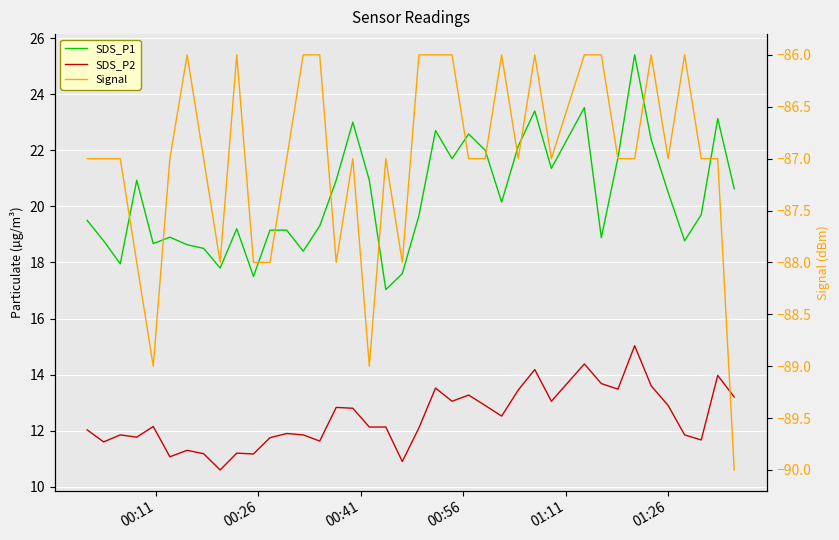

Reading left to right, extract all data points from this chart.

SDS_P1: 19.5	18.8	17.9	20.9	18.7	18.9	18.6	18.5	17.8	19.2	17.5	19.1	19.1	18.4	19.3	20.9	23.0	20.9	17.0	17.6	19.7	22.7	21.7	22.6	22.0	20.1	22.1	23.4	21.4	23.5	18.9	21.7	25.4	22.4	20.5	18.8	19.7	23.1	20.6
SDS_P2: 12.0	11.6	11.8	11.8	12.2	11.1	11.3	11.2	10.6	11.2	11.2	11.8	11.9	11.8	11.6	12.8	12.8	12.1	12.1	10.9	12.1	13.5	13.1	13.3	12.9	12.5	13.4	14.2	13.1	14.4	13.7	13.5	15.0	13.6	12.9	11.8	11.7	14.0	13.2
Signal: -87.0	-87.0	-87.0	-88.0	-89.0	-87.0	-86.0	-87.0	-88.0	-86.0	-88.0	-88.0	-87.0	-86.0	-86.0	-88.0	-87.0	-89.0	-87.0	-88.0	-86.0	-86.0	-86.0	-87.0	-87.0	-86.0	-87.0	-86.0	-87.0	-86.0	-86.0	-87.0	-87.0	-86.0	-87.0	-86.0	-87.0	-87.0	-90.0